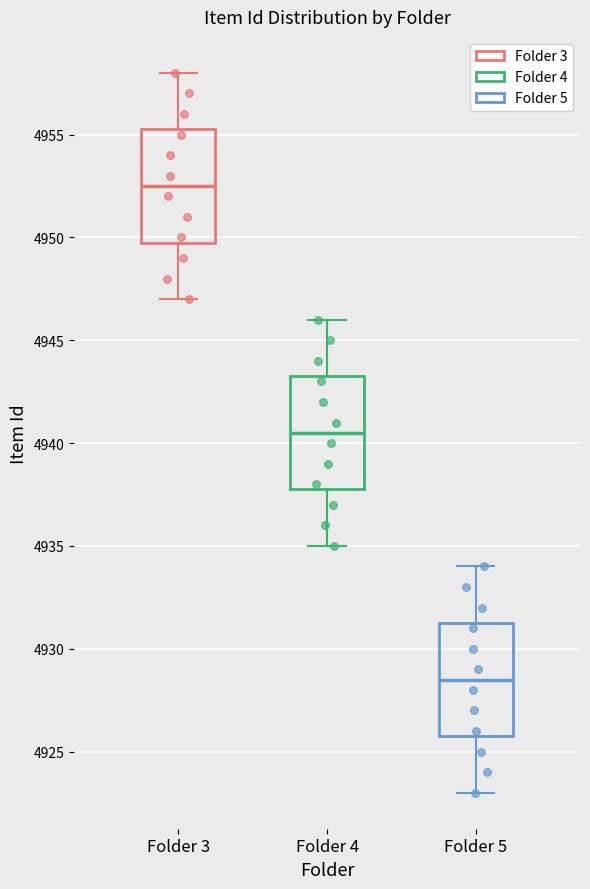

Reading left to right, transcribe this box plot: for each box, give where its median line is, the range the box spans, and where its two whiskers end, as read against the y-axis. The values are not printed on the chart, so give them approximately, as read against the axis.

Folder 3: median 4952.5, box 4950.0 to 4955.5, whiskers 4947.0 to 4958.0
Folder 4: median 4940.5, box 4938.0 to 4943.5, whiskers 4935.0 to 4946.0
Folder 5: median 4928.5, box 4926.0 to 4931.5, whiskers 4923.0 to 4934.0